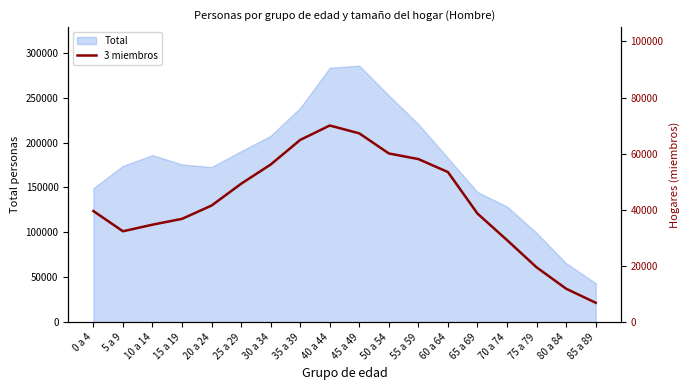

What is the difference between the maximum and minimum values?

63115